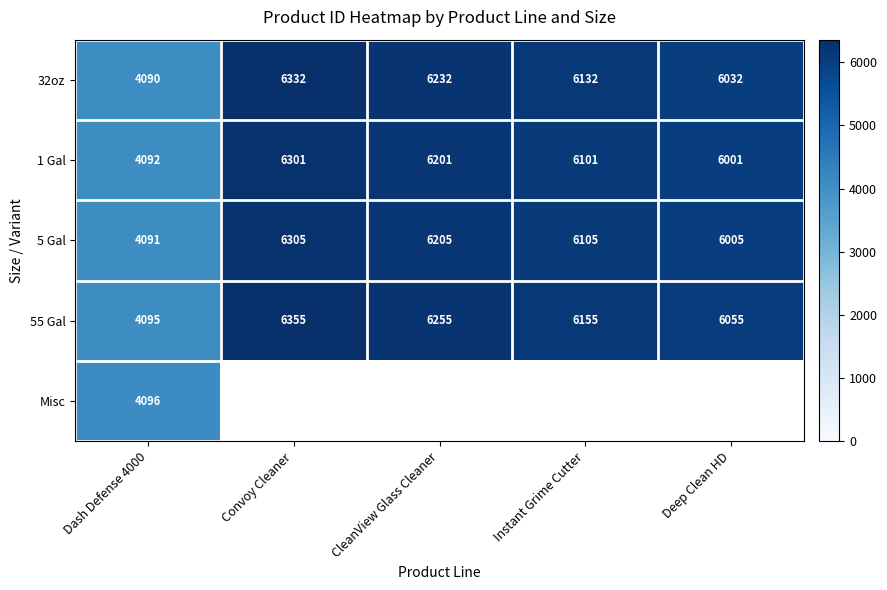

At which category is the sum across all series the highest?

Dash Defense 4000